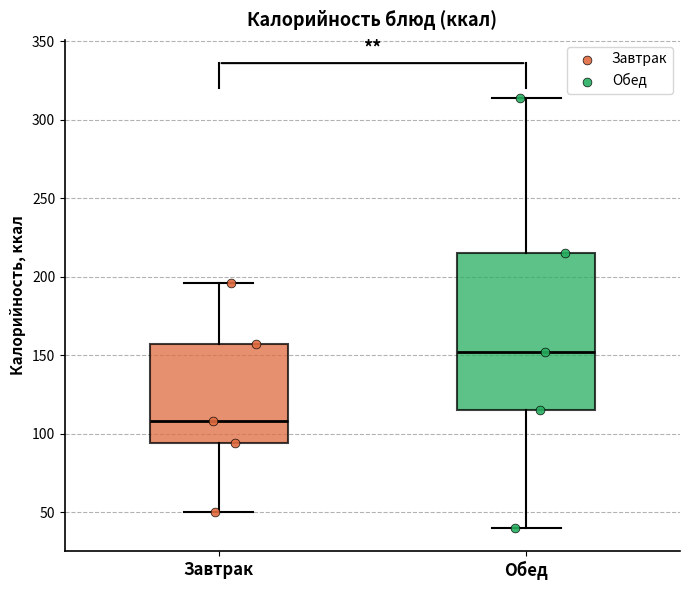

Reading left to right, read every box against the y-axis: the position of its median line, the range the box covers, and the ends of its whiskers. The values are not printed on the chart, so give them approximately, as read against the axis.

Завтрак: median 110, box 95 to 155, whiskers 50 to 195
Обед: median 150, box 115 to 215, whiskers 40 to 315